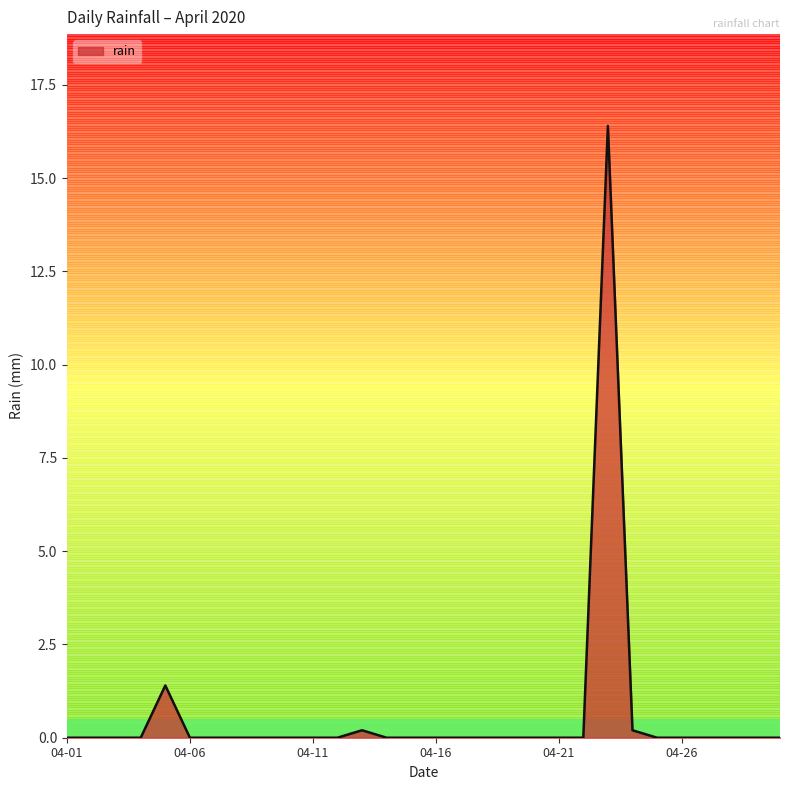

What is the maximum value shown in the chart?

16.4